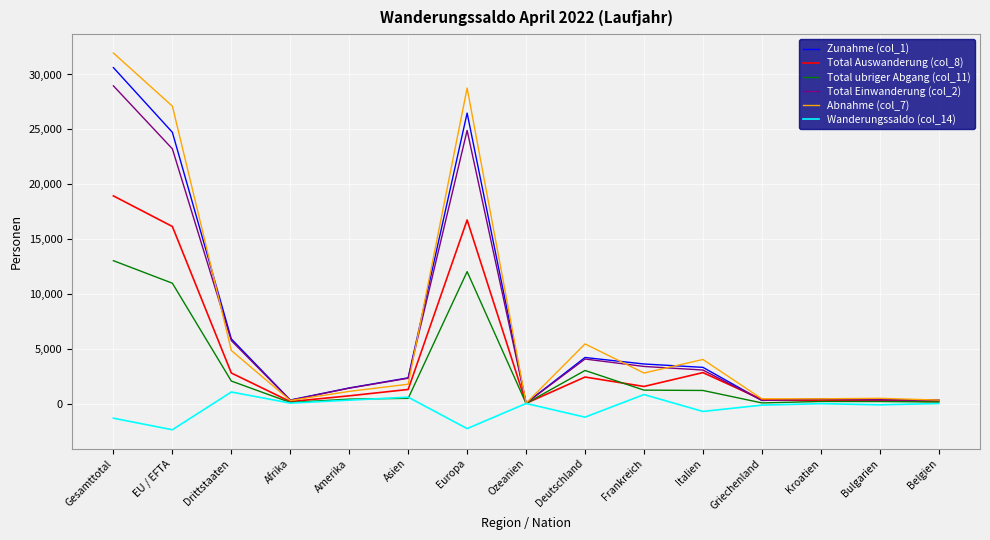

Where does the Total ubriger Abgang (col_11) series first go above 478?

Gesamttotal